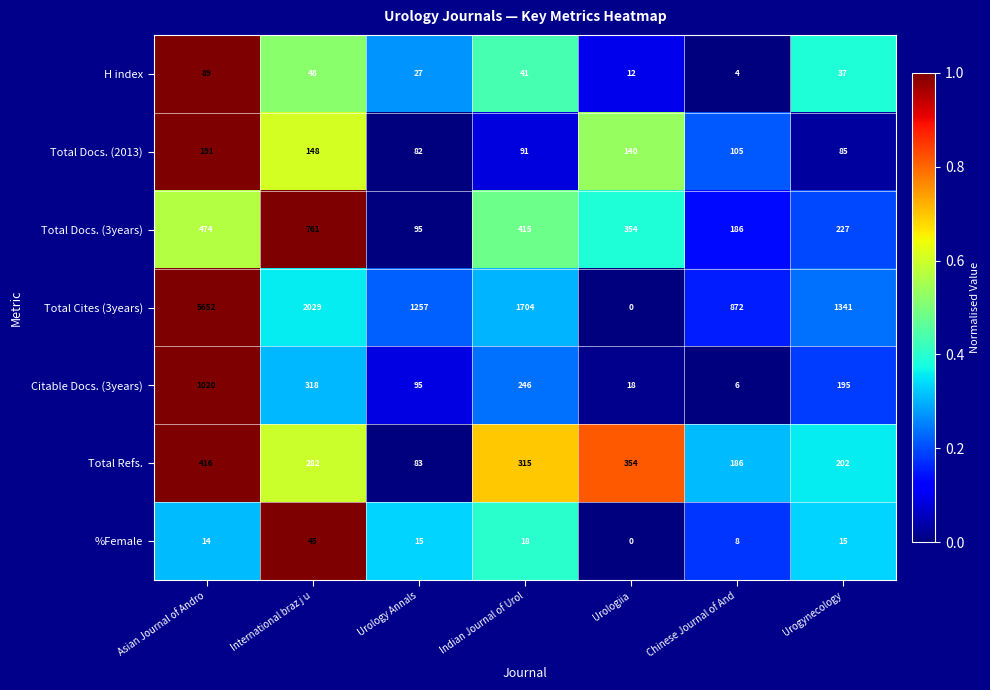

Rank the series by their maximum value, from lowest to highest.

%Female, H index, Total Docs. (2013), Total Refs., Total Docs. (3years), Citable Docs. (3years), Total Cites (3years)